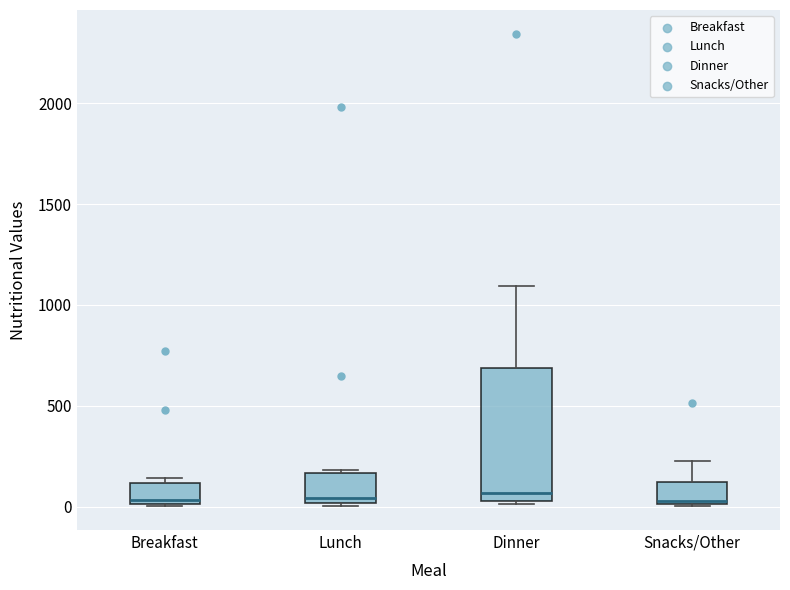

Where does the median line of the box for Lunch sit on the y-axis? The values are not printed on the chart, so give them approximately, as read against the axis.

50